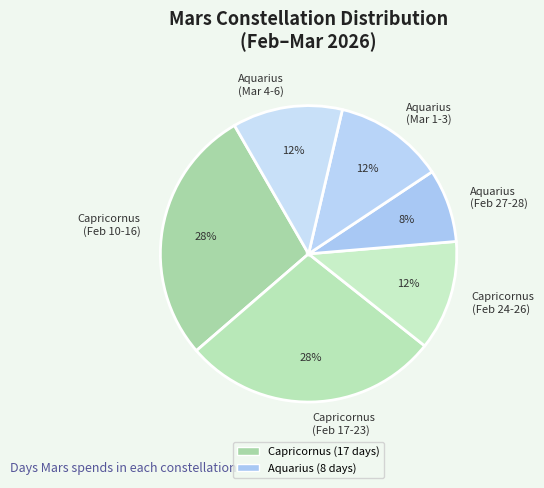

Is it true that Capricornus (Feb 24-26) is 22% of the pie?

False